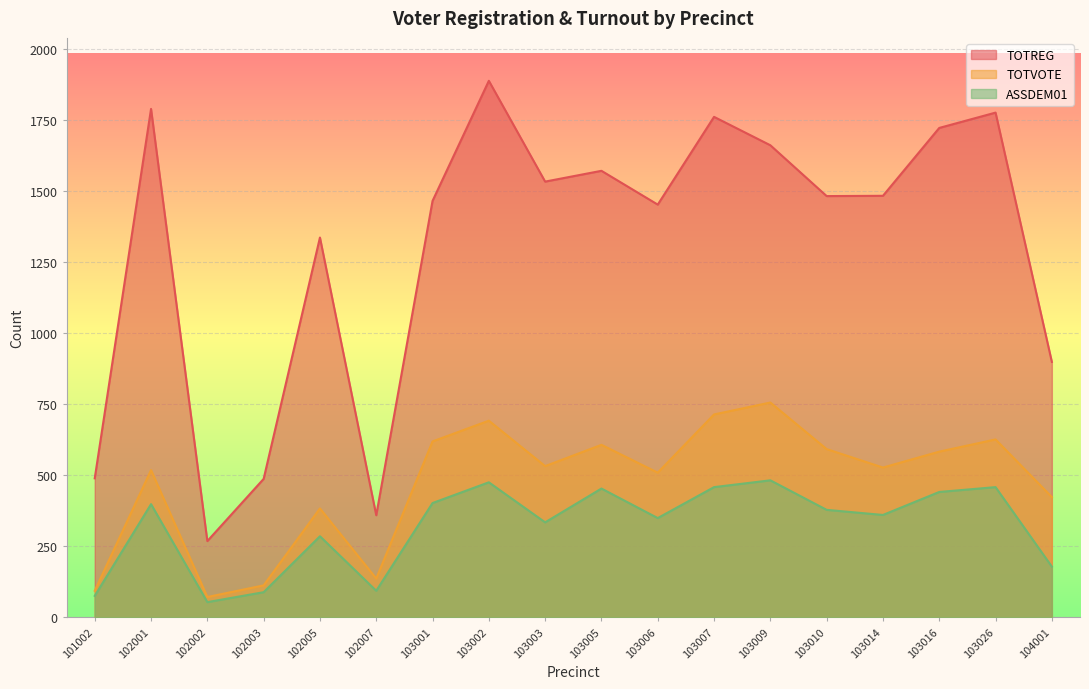

What are all the series names shown in the legend?

TOTREG, TOTVOTE, ASSDEM01